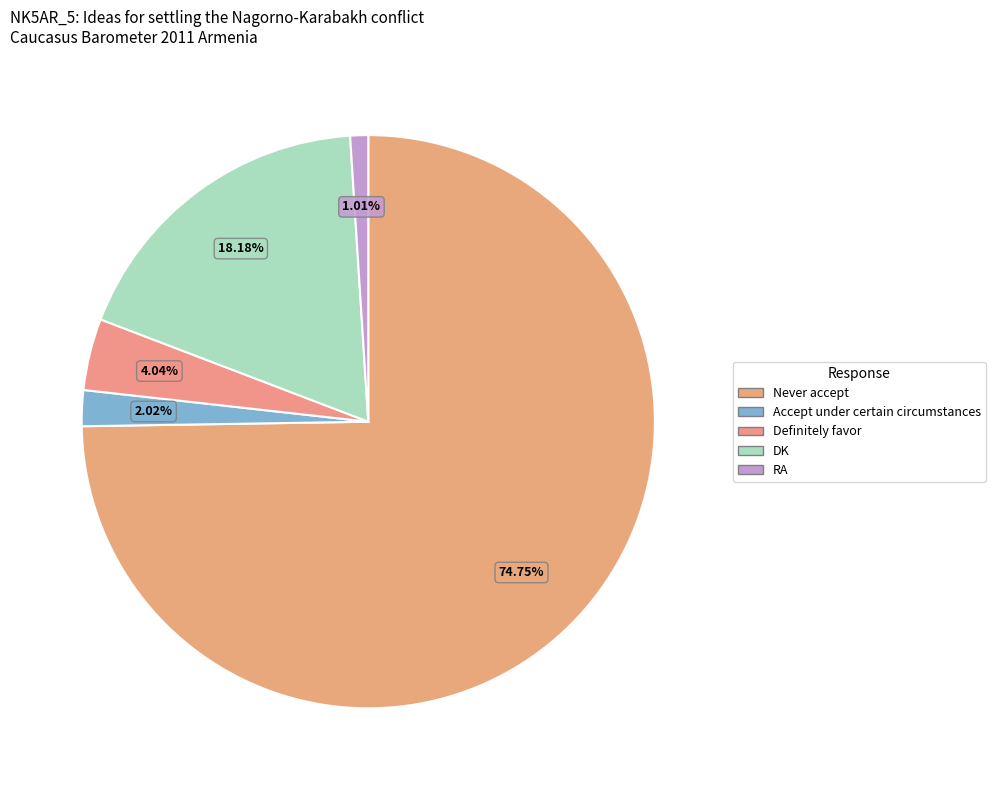

Is the sum of DK and RA greater than half?

No